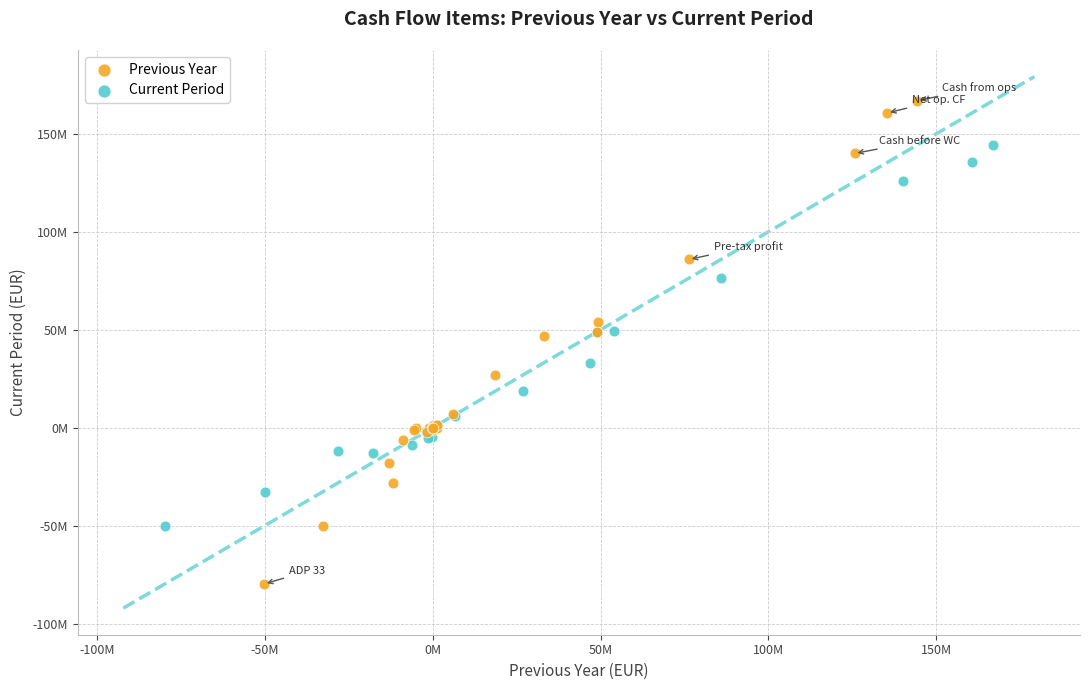

Which series has the widest spread of Y values?

Previous Year